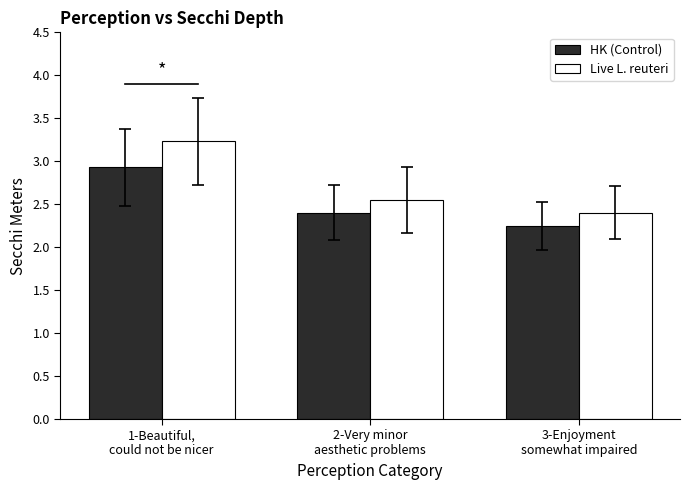

What is the difference between the HK (Control) values at 1-Beautiful,
could not be nicer and 3-Enjoyment
somewhat impaired?

0.7